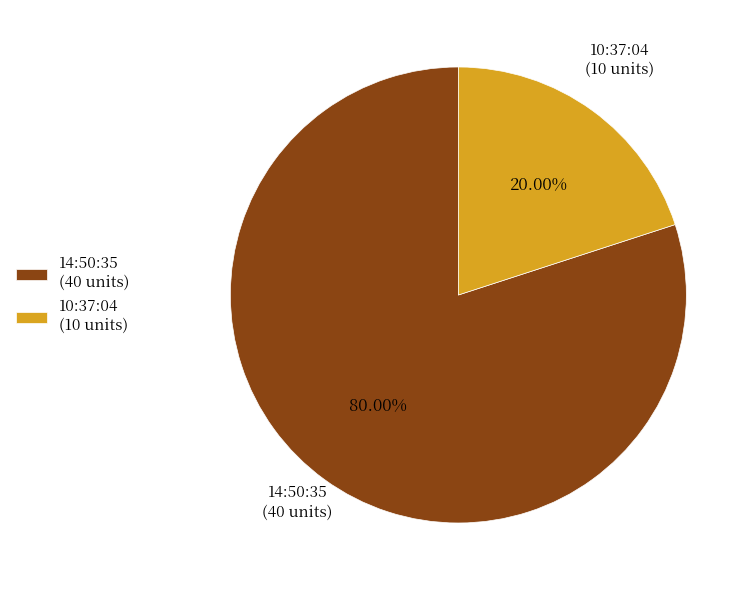

What percentage is the 14:50:35 slice, to the nearest percent?

80%